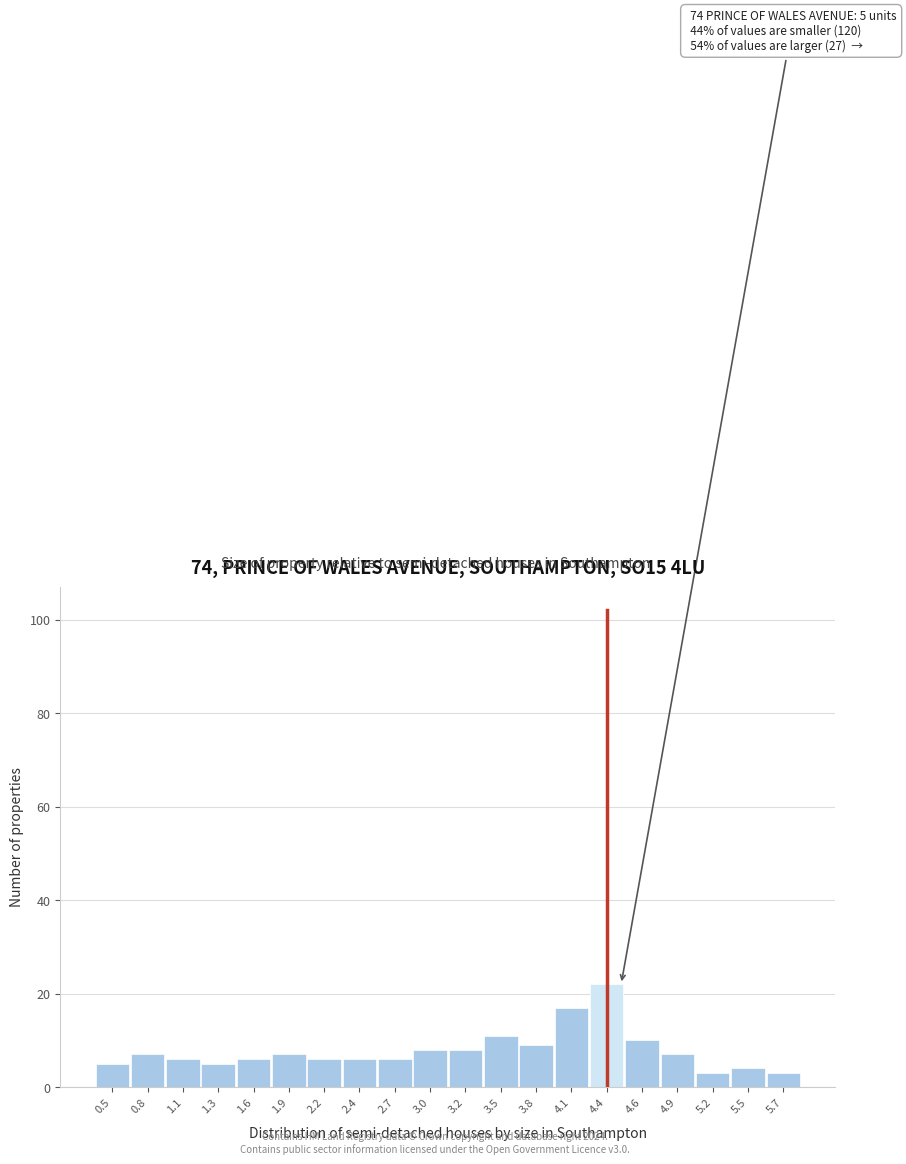

Reading left to right, what are all the values shown in this chart?

0.5=5	0.8=7	1.1=6	1.3=5	1.6=6	1.9=7	2.2=6	2.4=6	2.7=6	3.0=8	3.2=8	3.5=11	3.8=9	4.1=17	4.4=22	4.6=10	4.9=7	5.2=3	5.5=4	5.7=3